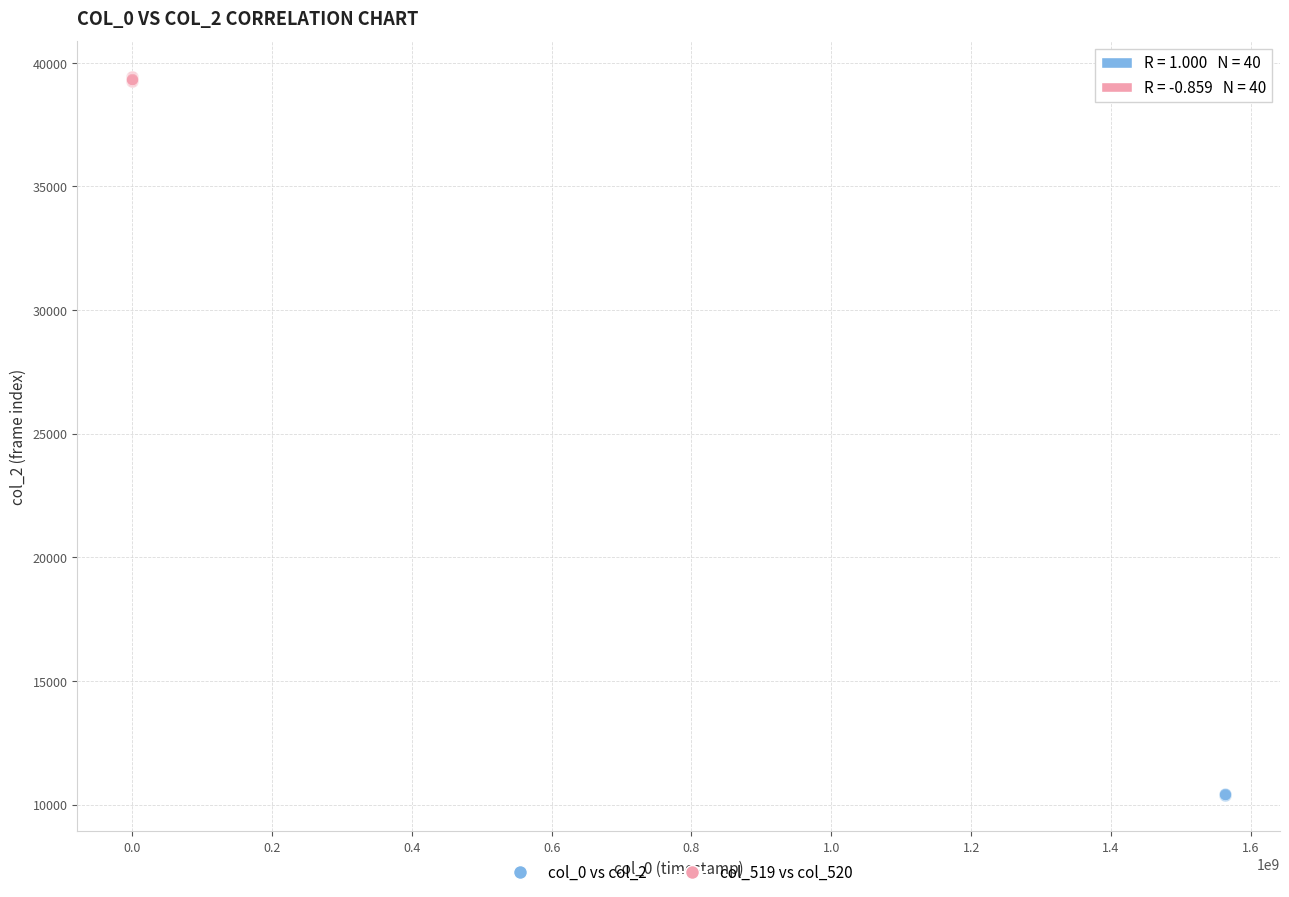

Which series reaches the minimum Y coordinate?

col_0 vs col_2